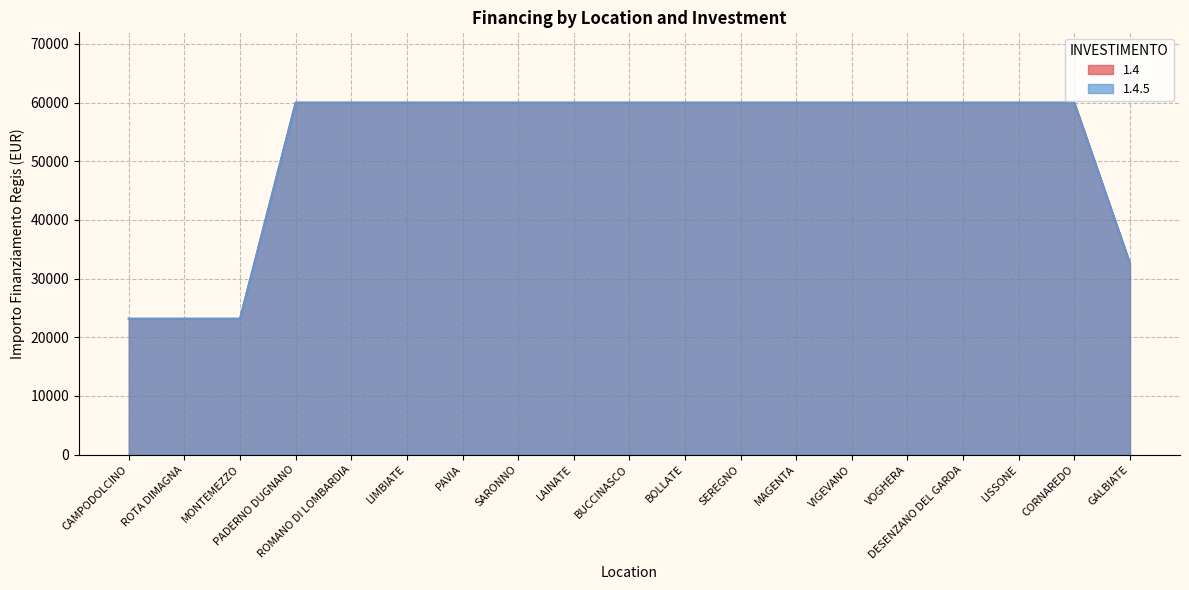

Between LIMBIATE and LAINATE, which series saw the biggest shift?

1.4